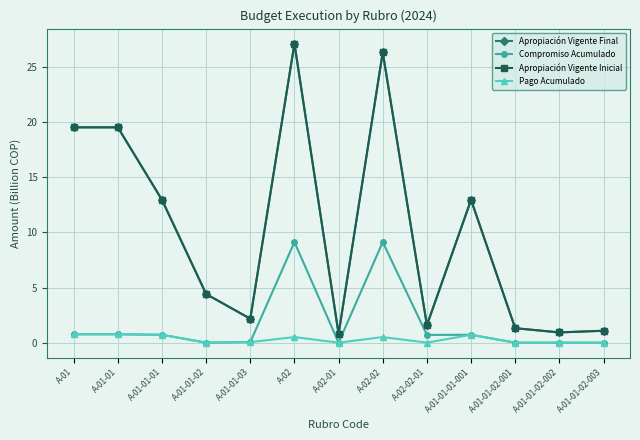

What position from the left is A-02-02?

8